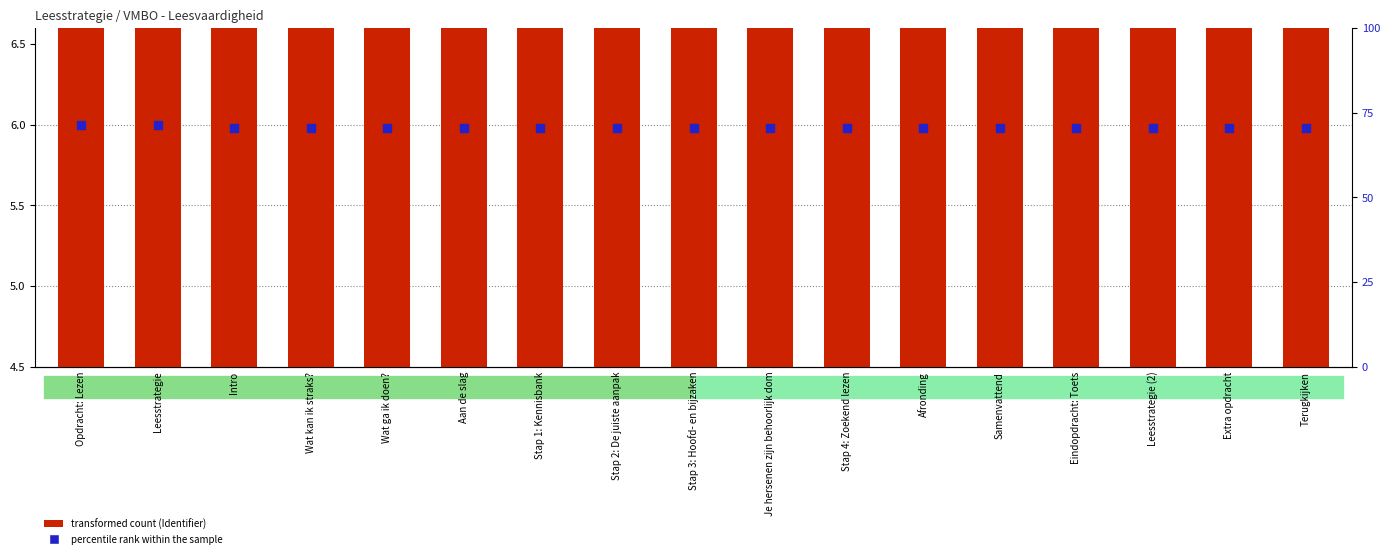

What are all the series names shown in the legend?

transformed count, percentile rank within the sample